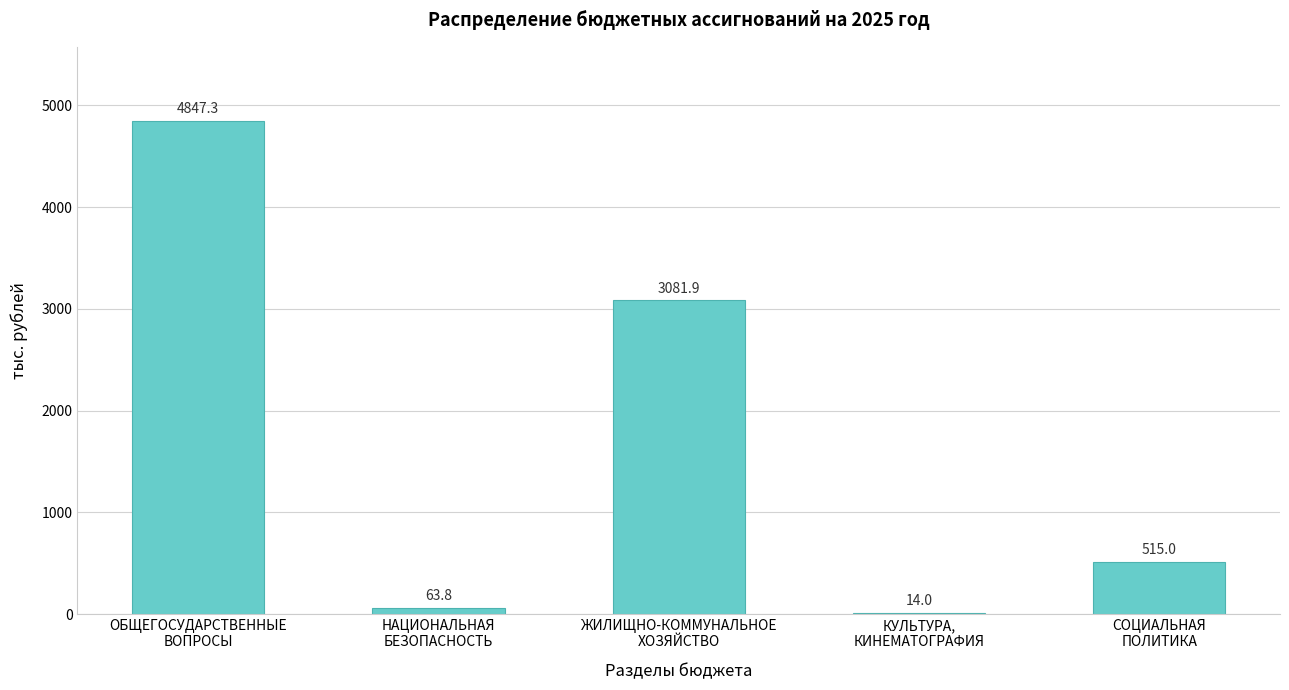

The value at НАЦИОНАЛЬНАЯ
БЕЗОПАСНОСТЬ is 63.8. True or false?

True